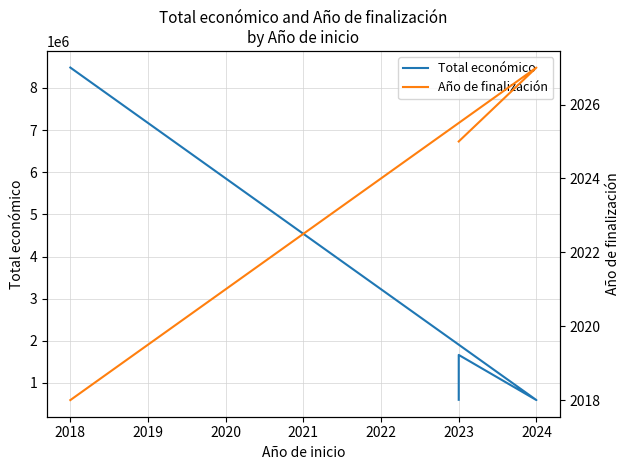

What are all the series names shown in the legend?

Total económico, Año de finalización